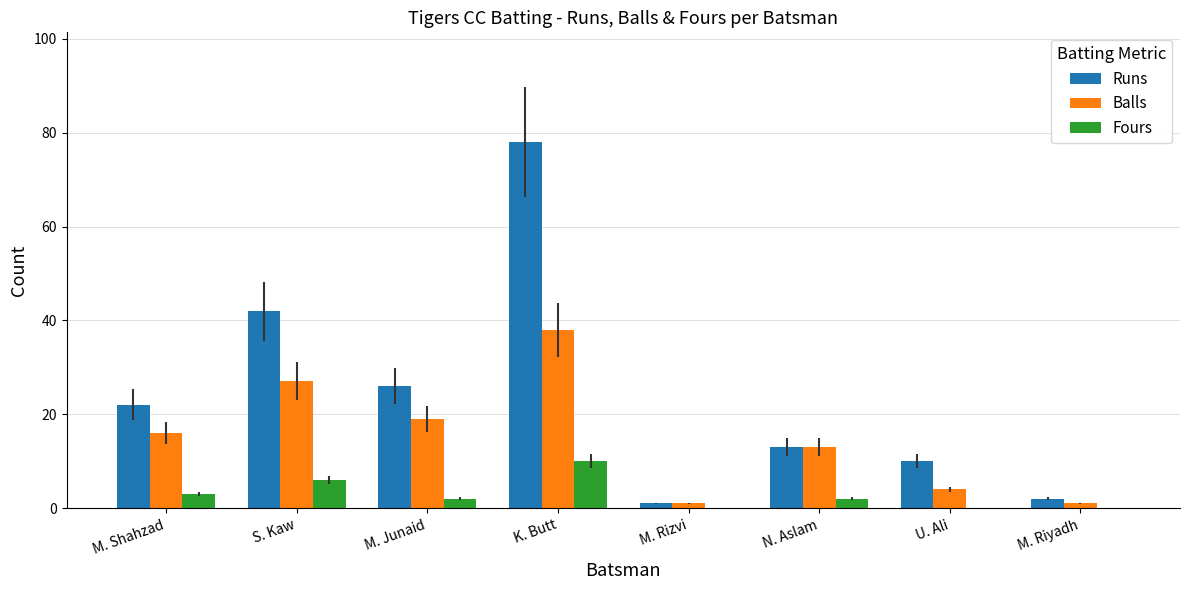

Which series has the largest total across all categories?

Runs